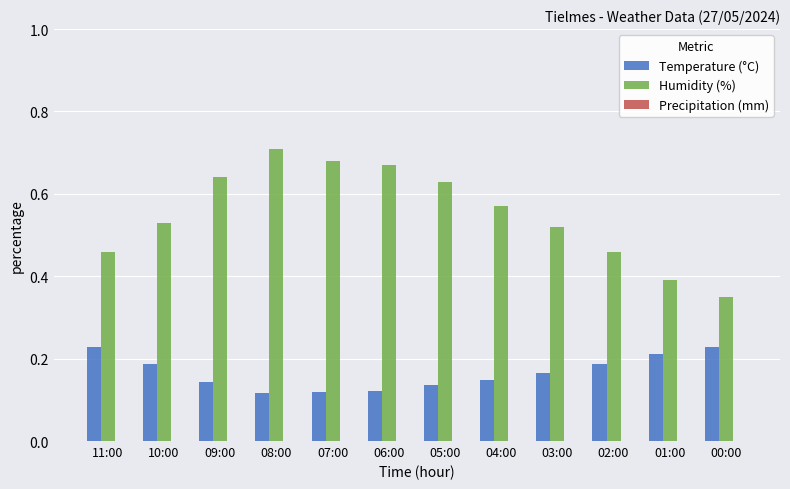

Rank the series by their maximum value, from highest to lowest.

Humidity (%), Temperature (°C)